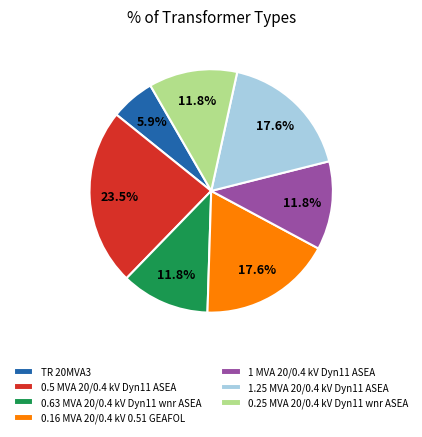

To the nearest percent, what percentage of the pie is 1 MVA 20/0.4 kV Dyn11 ASEA?

12%